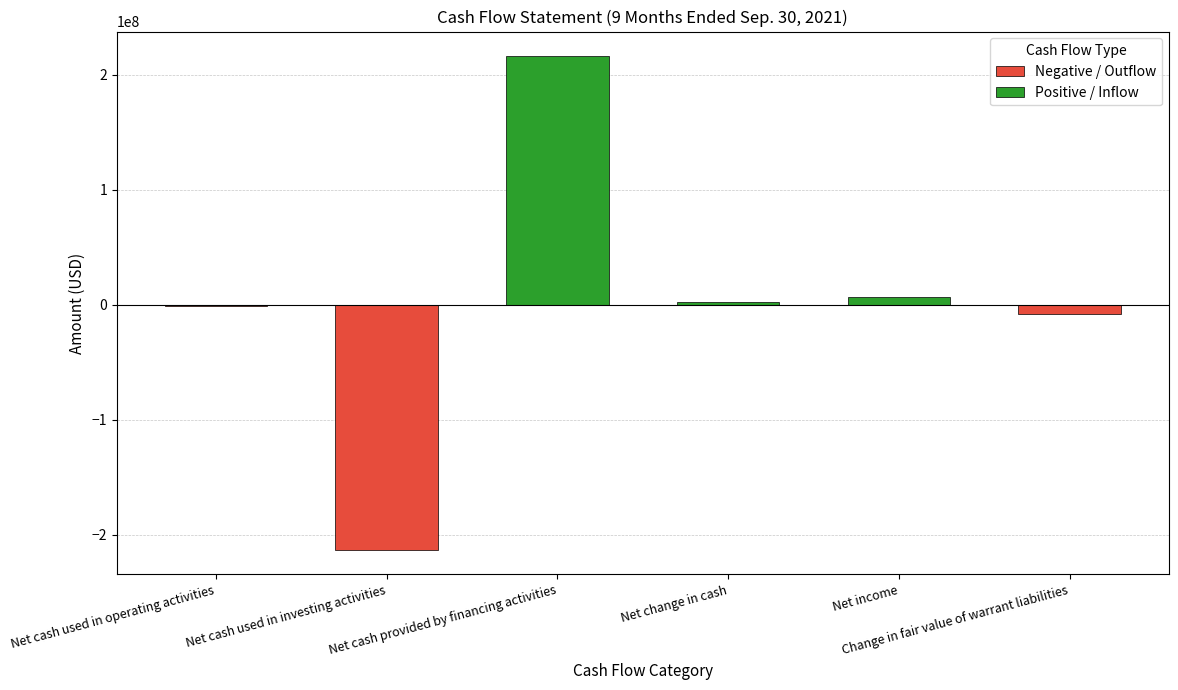

What is the sum of the values at Net income and Change in fair value of warrant liabilities?

-1113567